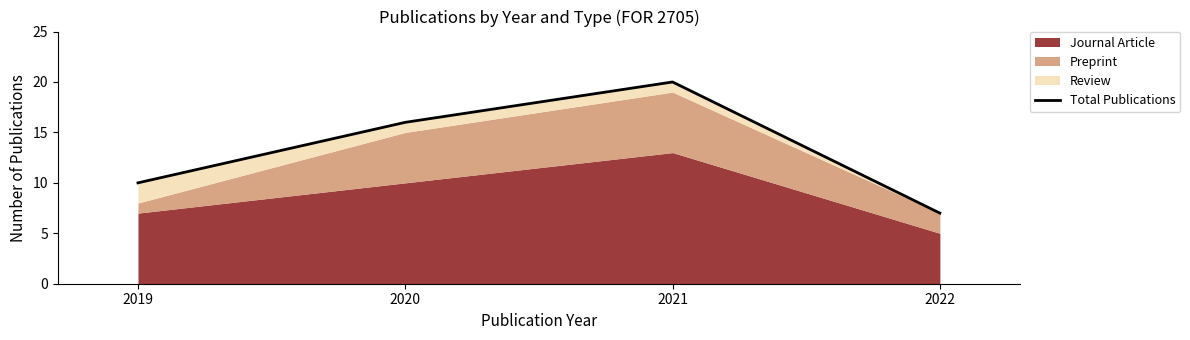

What value does the data have at 2020, to the nearest 10?

20